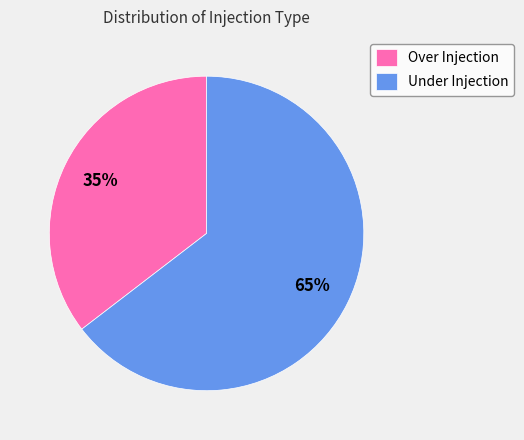

How many slices are in this pie chart?

2